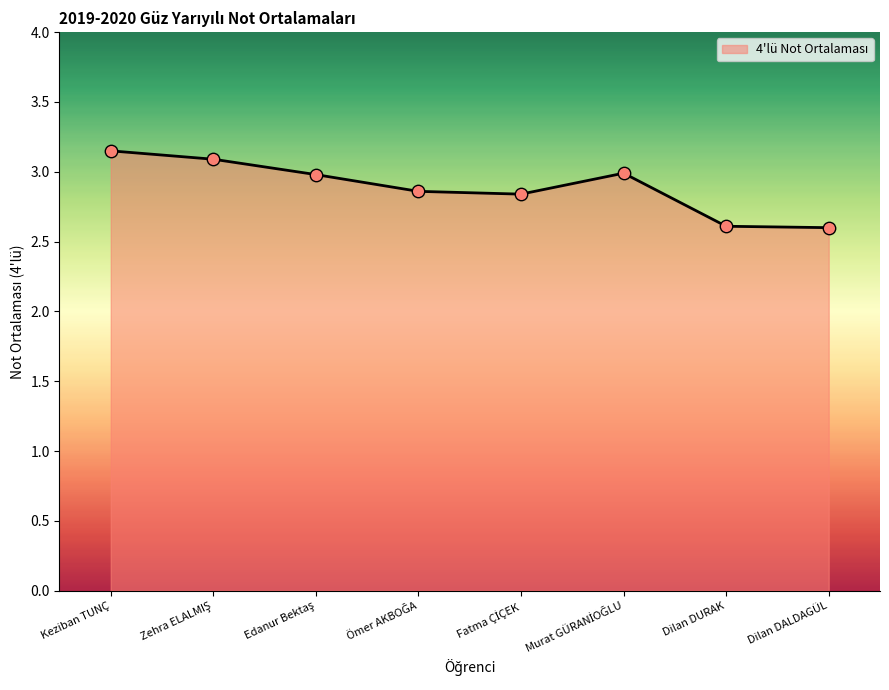

What is the minimum value shown in the chart?

2.6